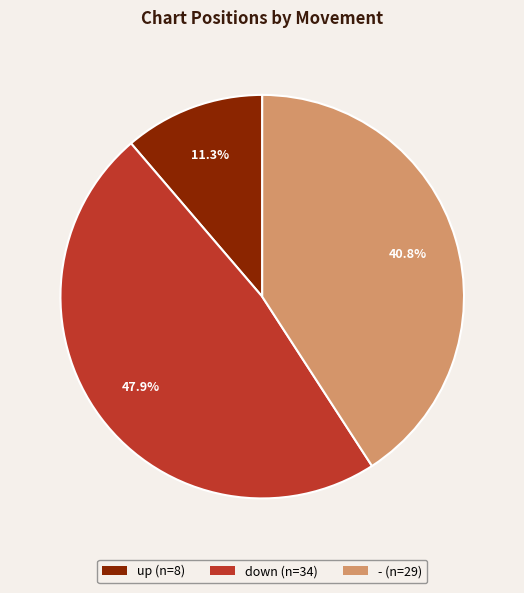

Which has a higher value, - or down?

down